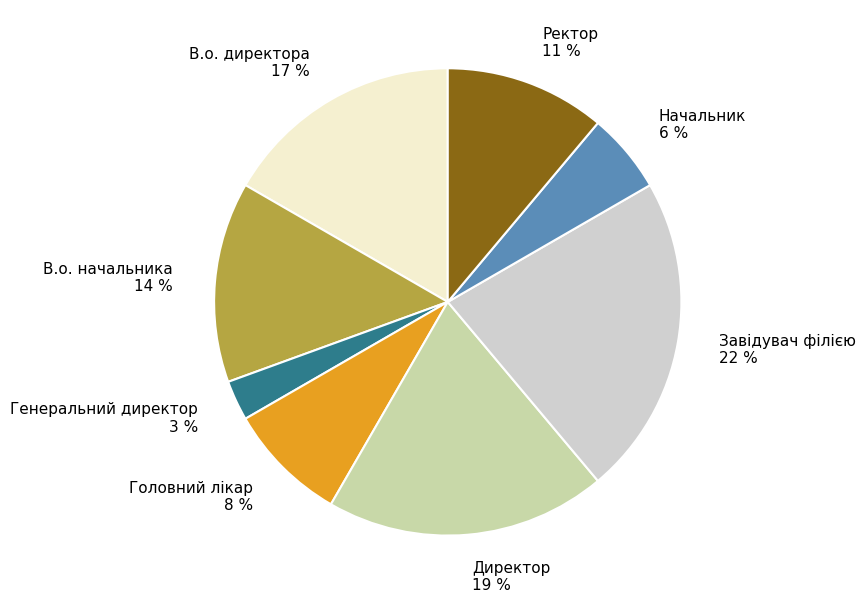

To the nearest percent, what is the combined percentage of Завідувач філією and Генеральний директор?

25%